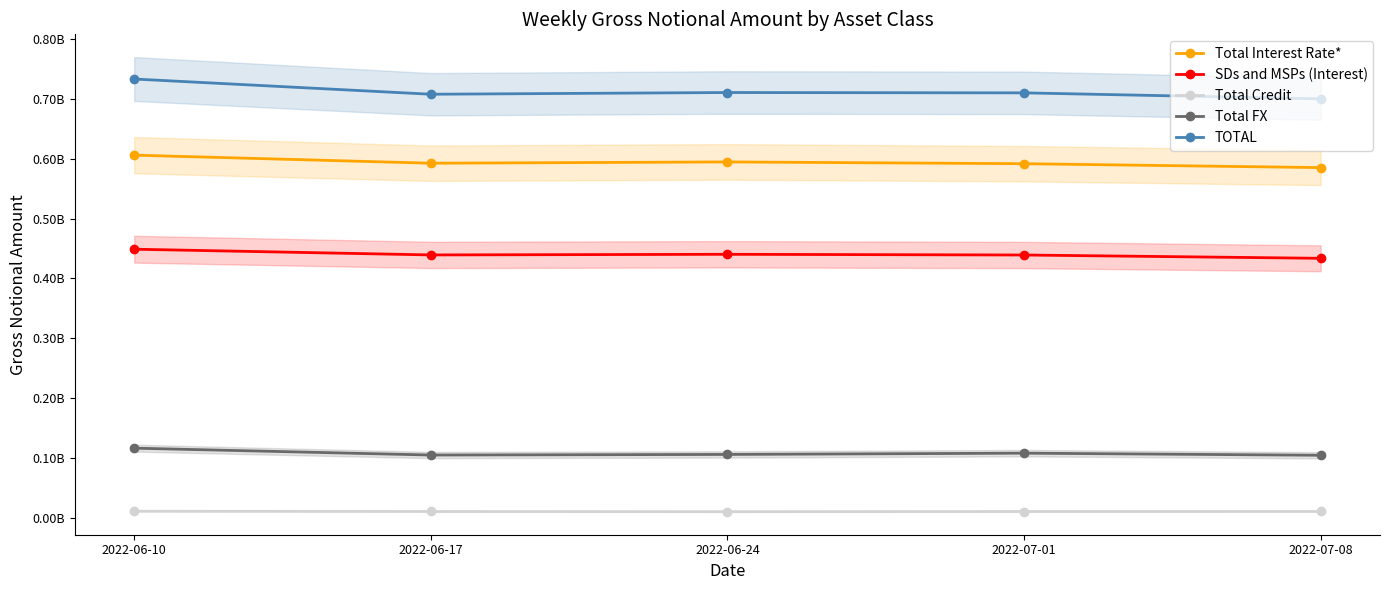

Reading right to left, what are all the values shown in this chart?

Total Interest Rate*: 2022-07-08=585238933	2022-07-01=591765679	2022-06-24=594743168	2022-06-17=592583191	2022-06-10=606059932
SDs and MSPs (Interest): 2022-07-08=433639926	2022-07-01=439165044	2022-06-24=440341213	2022-06-17=439280397	2022-06-10=448856819
Total Credit: 2022-07-08=10487801	2022-07-01=10450829	2022-06-24=10168524	2022-06-17=10458714	2022-06-10=10941420
Total FX: 2022-07-08=104439526	2022-07-01=107959743	2022-06-24=105830826	2022-06-17=104827687	2022-06-10=116315562
TOTAL: 2022-07-08=700166261	2022-07-01=710176251	2022-06-24=710742518	2022-06-17=707869593	2022-06-10=733316914